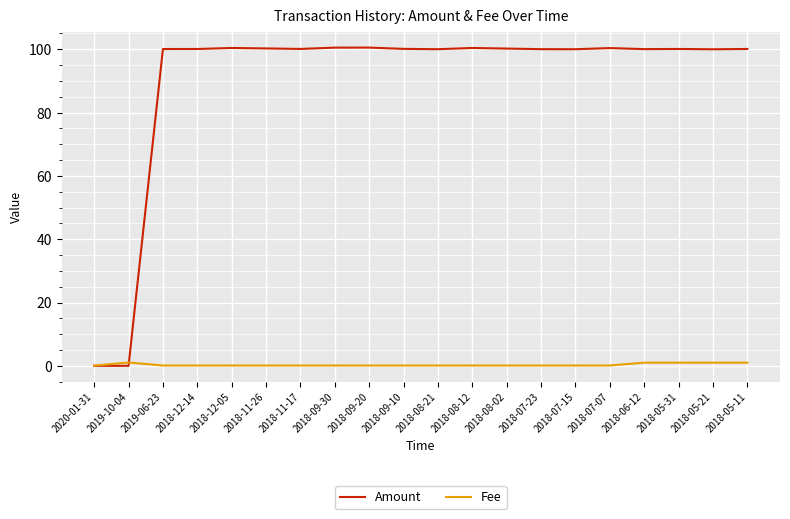

Which series changed the most between 2020-01-31 and 2018-11-17?

Amount